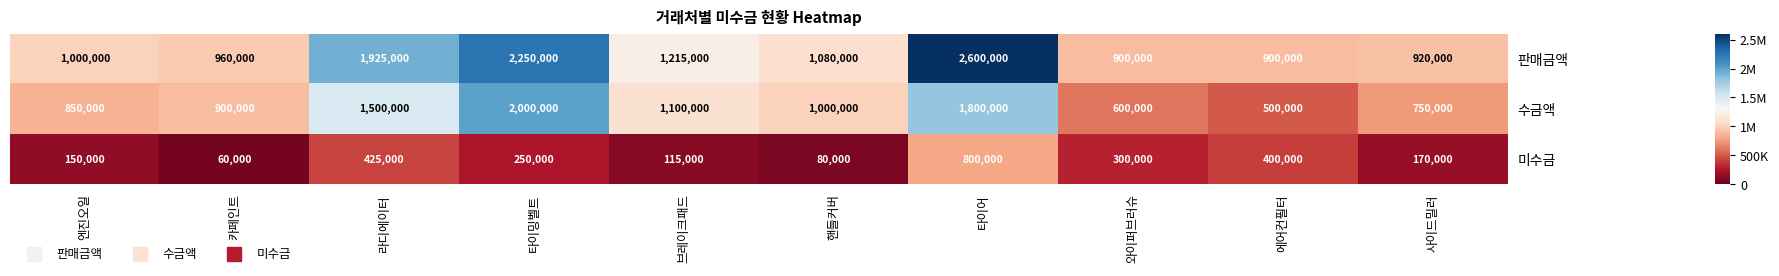

Reading right to left, transcribe all the data shown in this chart.

판매금액: 사이드밀러=920000	에어컨필터=900000	와이퍼브러슈=900000	타이어=2600000	핸들커버=1080000	브레이크패드=1215000	타이밍벨트=2250000	라디에이터=1925000	카페인트=960000	엔진오일=1000000
수금액: 사이드밀러=750000	에어컨필터=500000	와이퍼브러슈=600000	타이어=1800000	핸들커버=1000000	브레이크패드=1100000	타이밍벨트=2000000	라디에이터=1500000	카페인트=900000	엔진오일=850000
미수금: 사이드밀러=170000	에어컨필터=400000	와이퍼브러슈=300000	타이어=800000	핸들커버=80000	브레이크패드=115000	타이밍벨트=250000	라디에이터=425000	카페인트=60000	엔진오일=150000